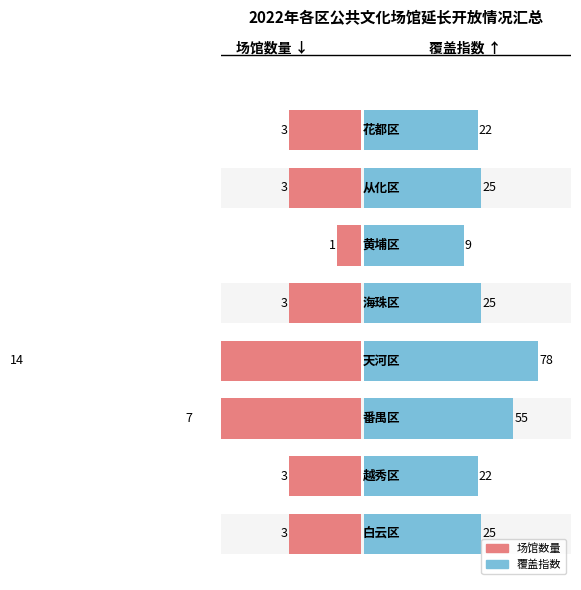

The value at 天河区 is 14. True or false?

True